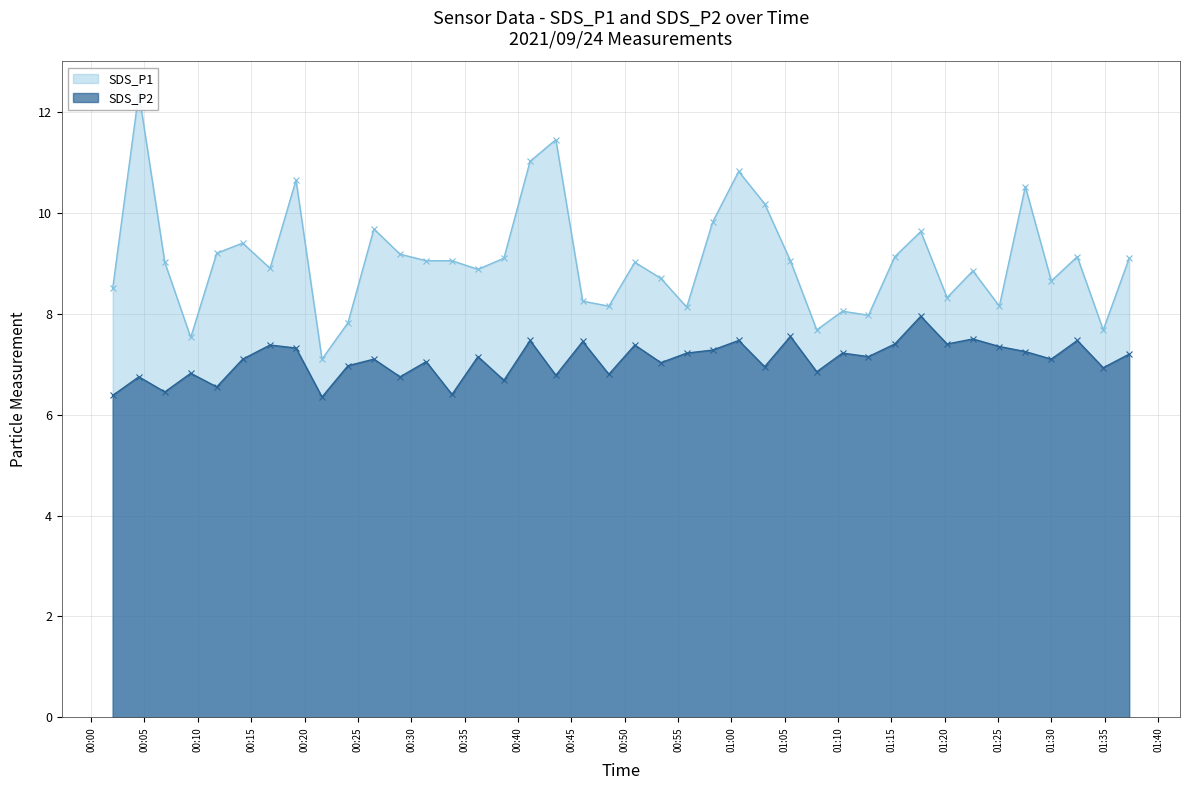

Which series has the largest total across all categories?

SDS_P1